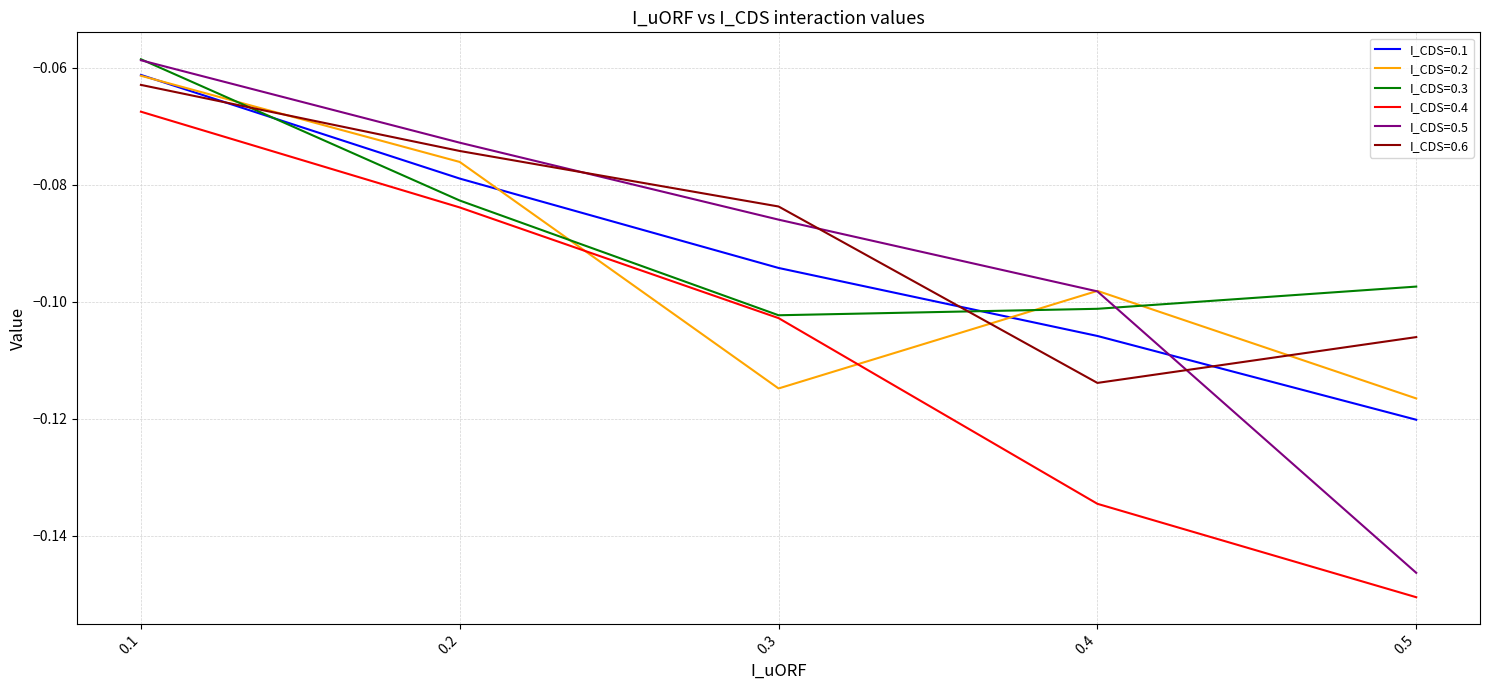

List the labels in order of I_CDS=0.1 value, smallest first.

0.5, 0.4, 0.3, 0.2, 0.1